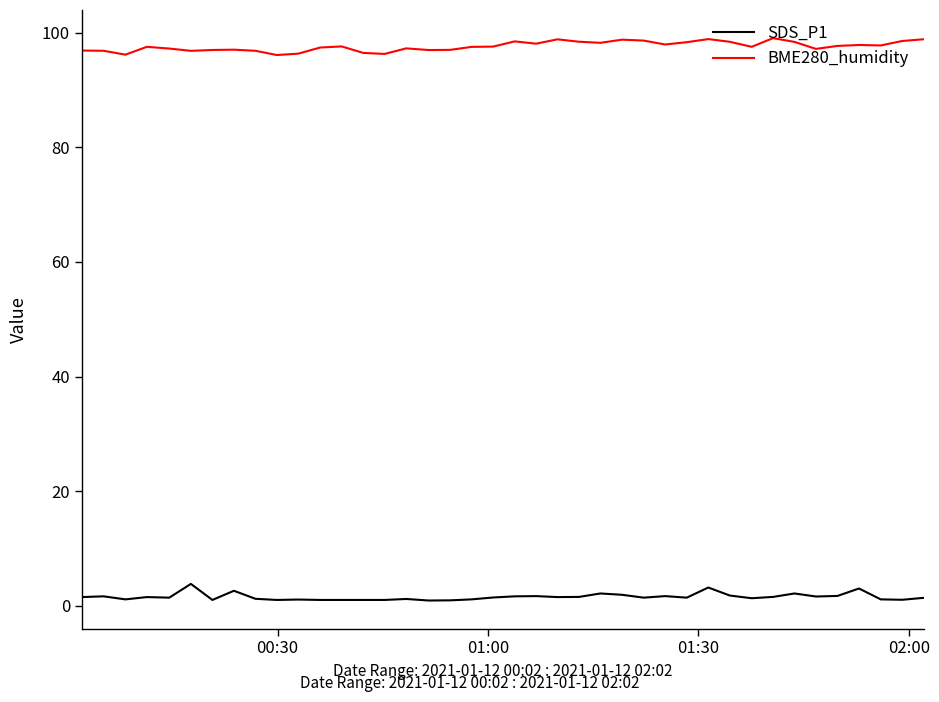

True or false: SDS_P1 and BME280_humidity intersect in this chart.

False